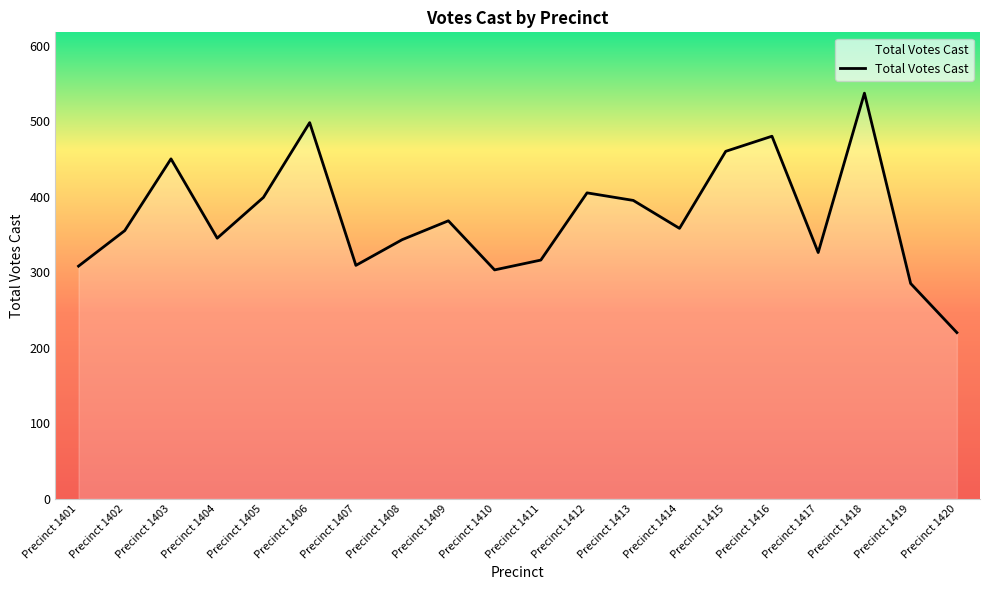

What is the greatest value displayed?

537